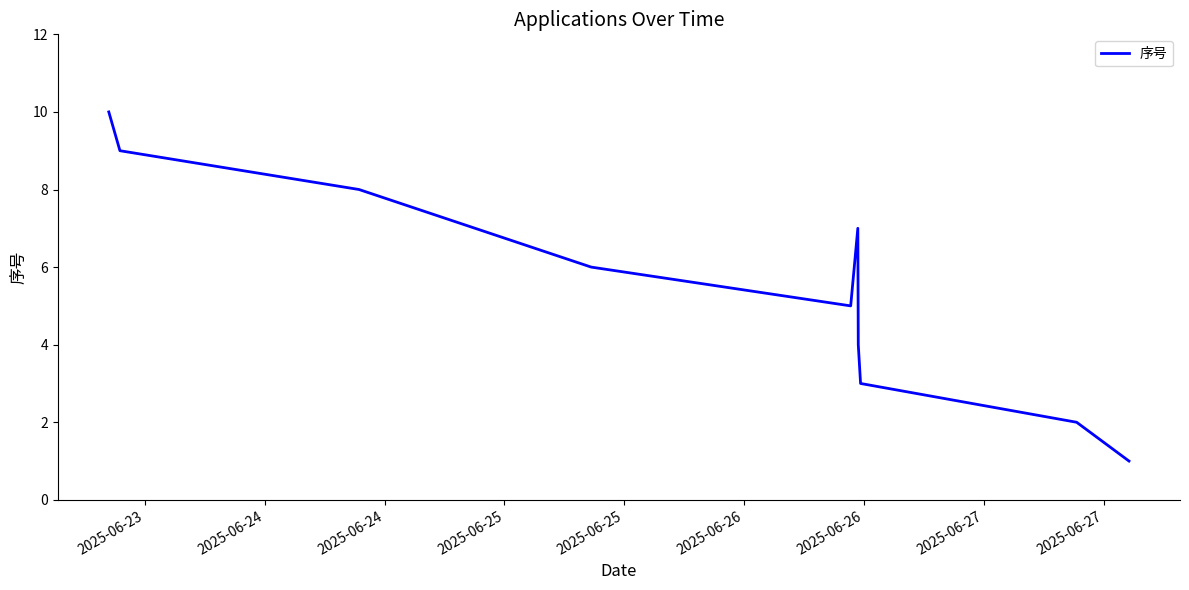

What is the difference between the maximum and minimum values?

9